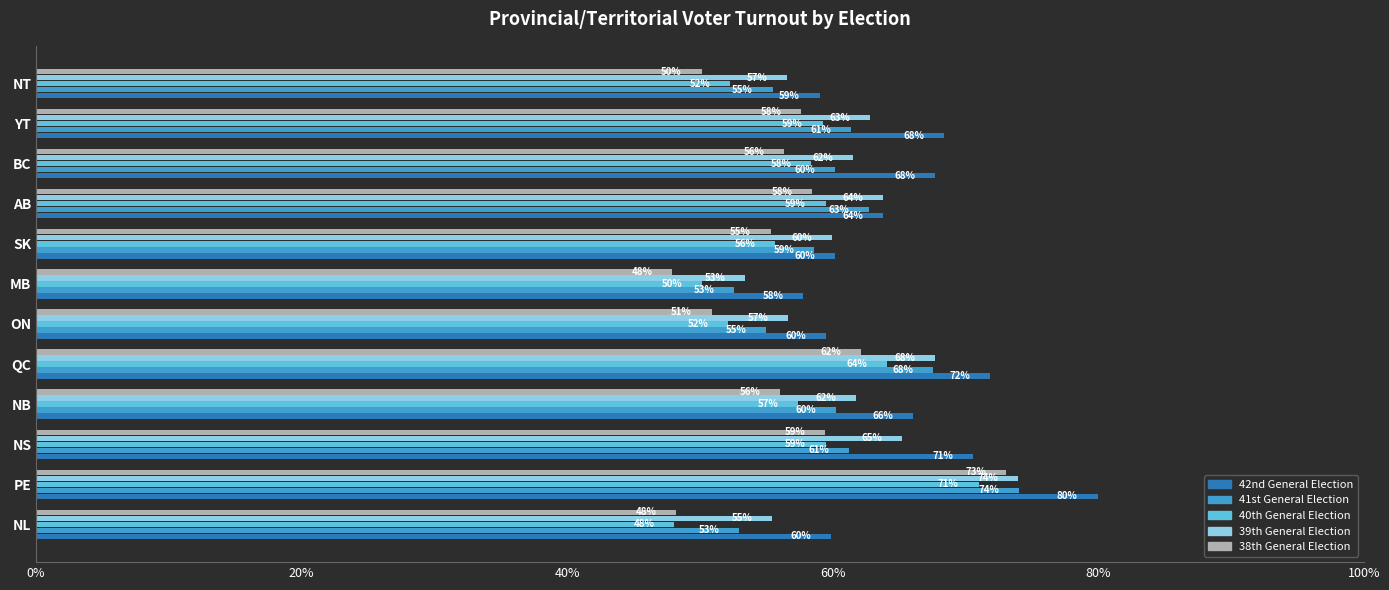

Rank the series at NT from highest to lowest value.

42nd General Election, 39th General Election, 41st General Election, 40th General Election, 38th General Election